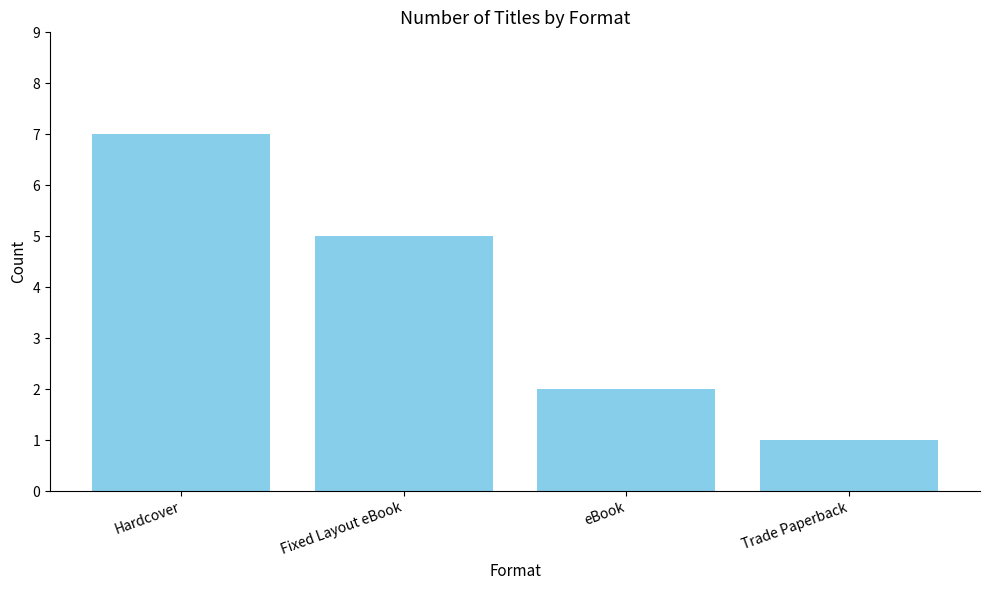

Does the chart contain any negative values?

No